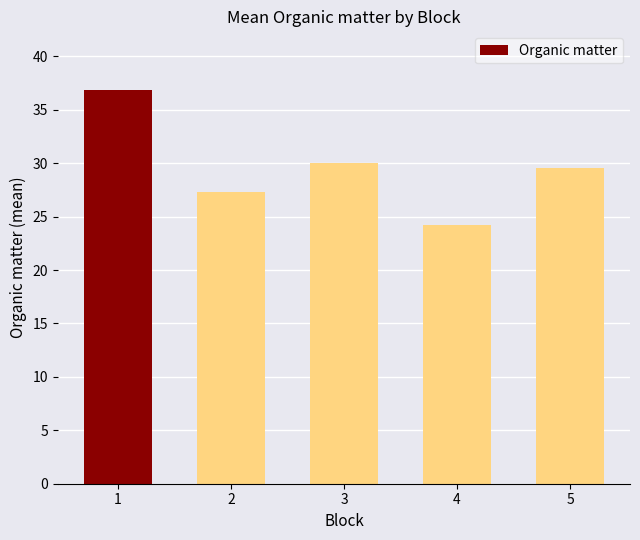

Which label corresponds to the smallest value in the chart?

4